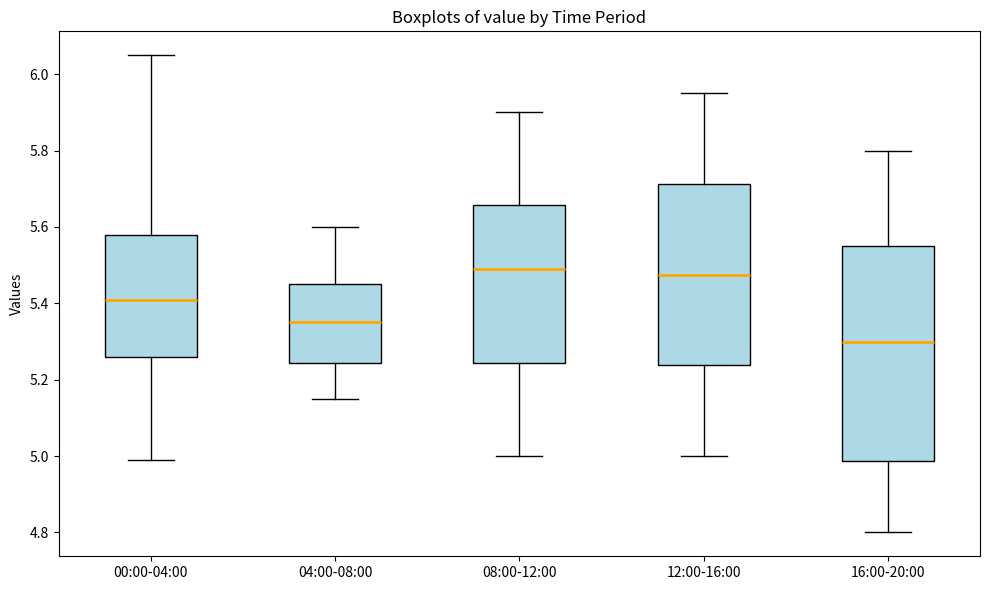

Reading left to right, read every box against the y-axis: the position of its median line, the range the box covers, and the ends of its whiskers. The values are not printed on the chart, so give them approximately, as read against the axis.

00:00-04:00: median 5.42, box 5.26 to 5.58, whiskers 5.00 to 6.06
04:00-08:00: median 5.36, box 5.24 to 5.46, whiskers 5.16 to 5.60
08:00-12:00: median 5.50, box 5.24 to 5.66, whiskers 5.00 to 5.90
12:00-16:00: median 5.48, box 5.24 to 5.72, whiskers 5.00 to 5.96
16:00-20:00: median 5.30, box 4.98 to 5.56, whiskers 4.80 to 5.80